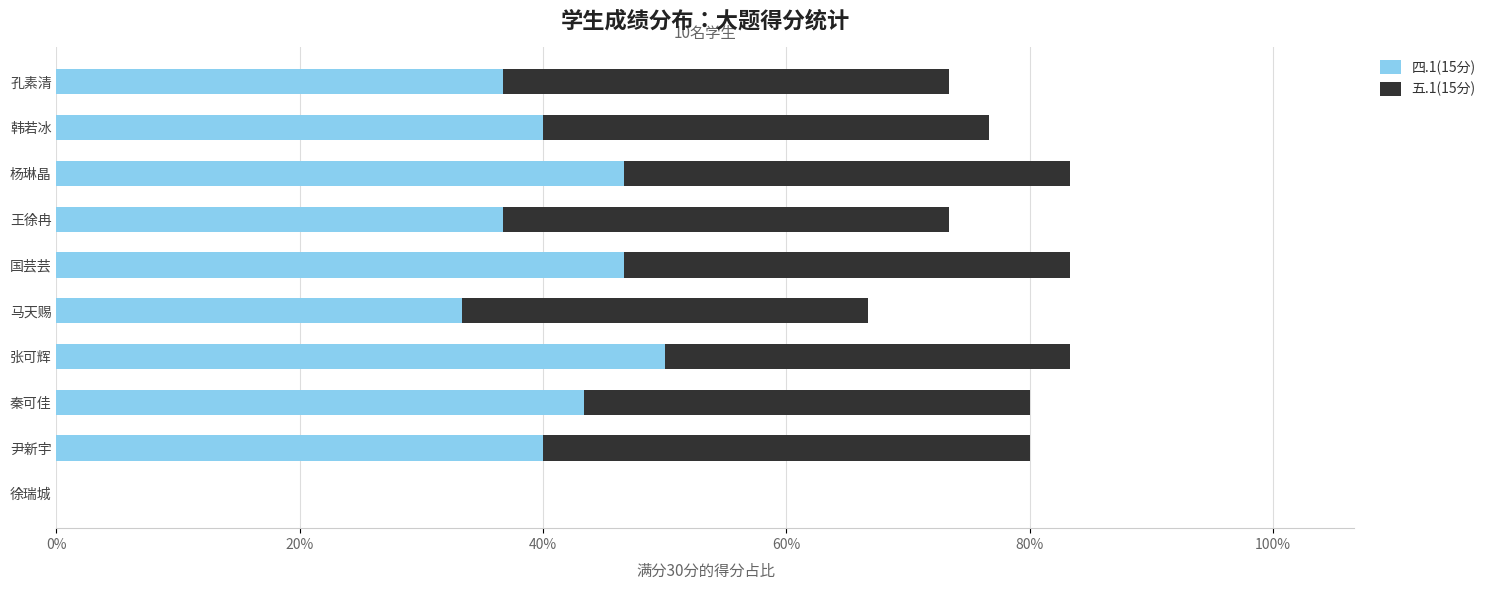

What are all the series names shown in the legend?

四.1(15分), 五.1(15分)